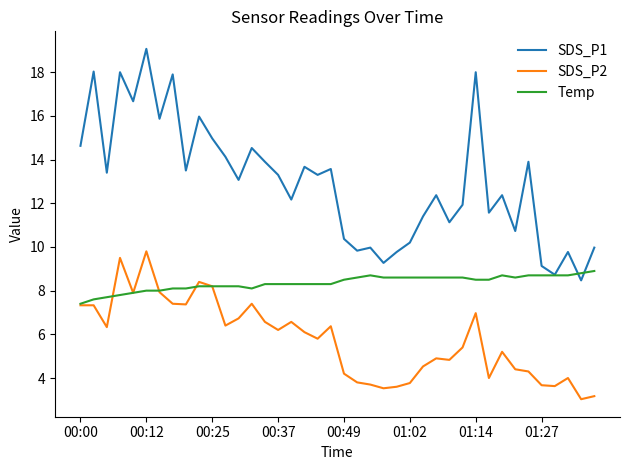

How many lines are shown in the chart?

3